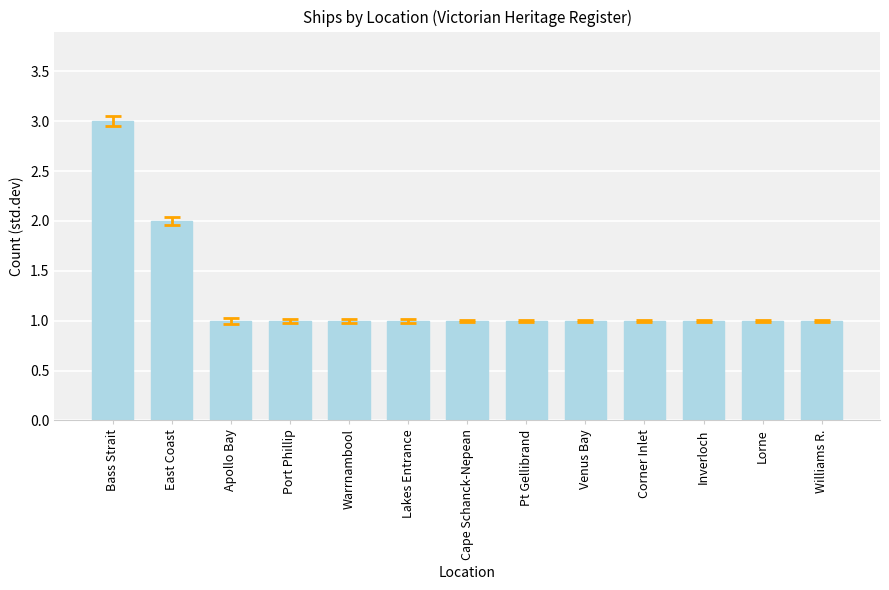

Does the chart contain stacked bars?

No